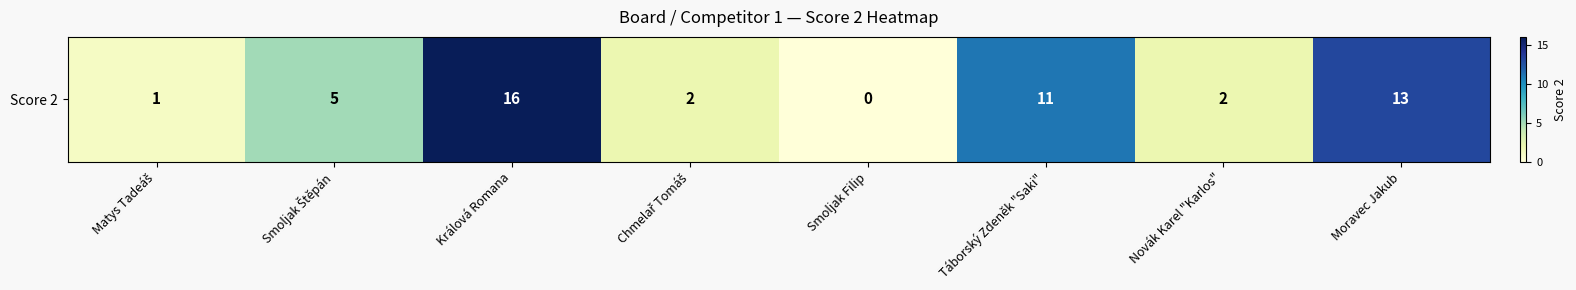

What is the change in value from Smoljak Filip to Táborský Zdeněk "Saki"?

+11